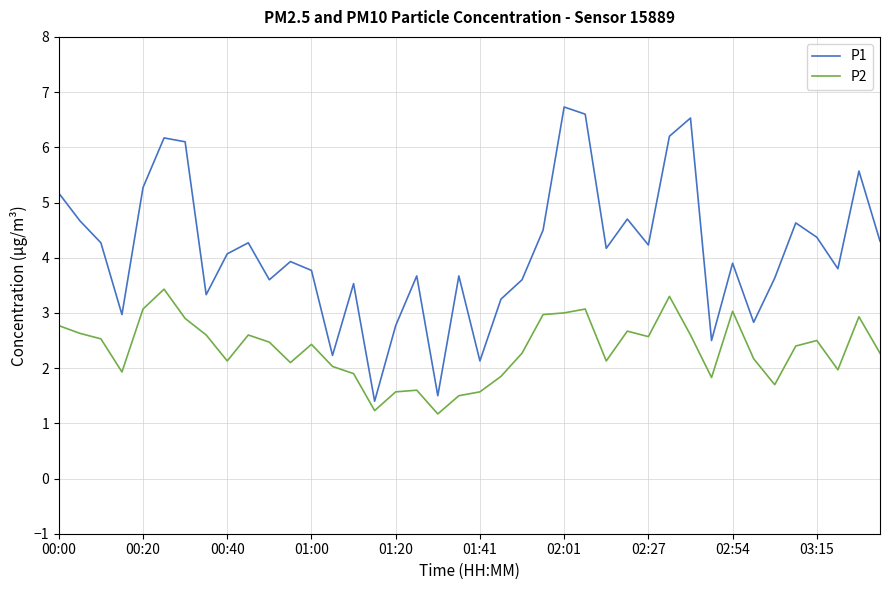

True or false: P2 and P1 cross at least once.

False